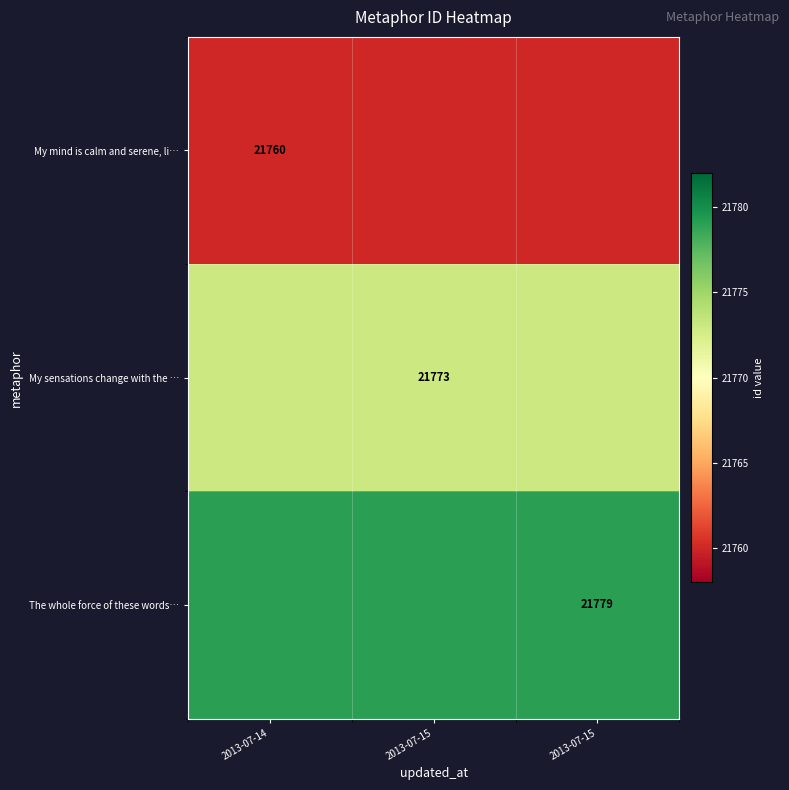

Which series has the widest spread of values?

My mind is calm and serene, li…